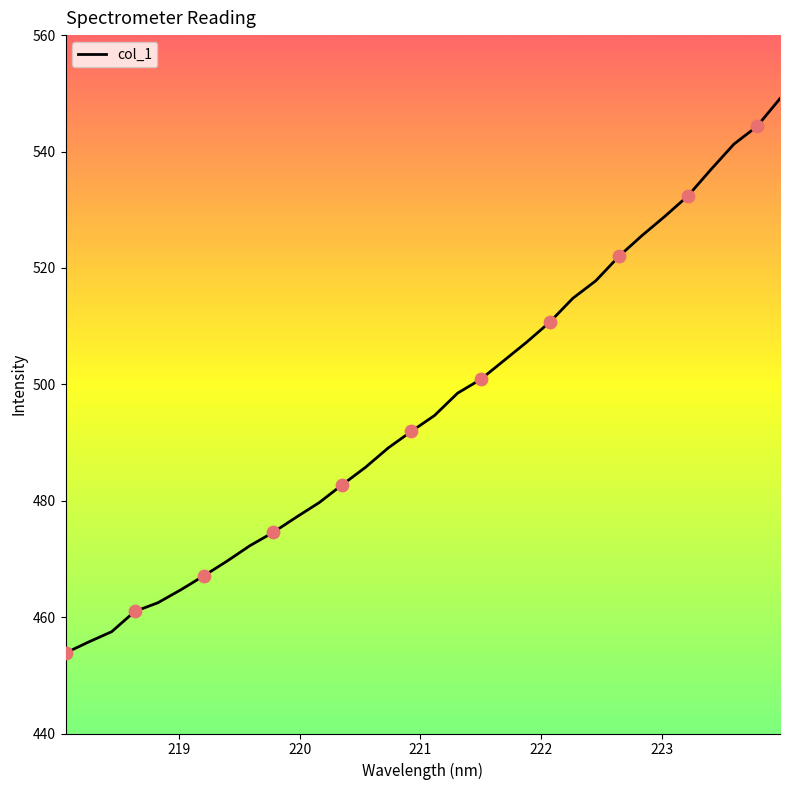

What is the maximum value shown in the chart?

549.1